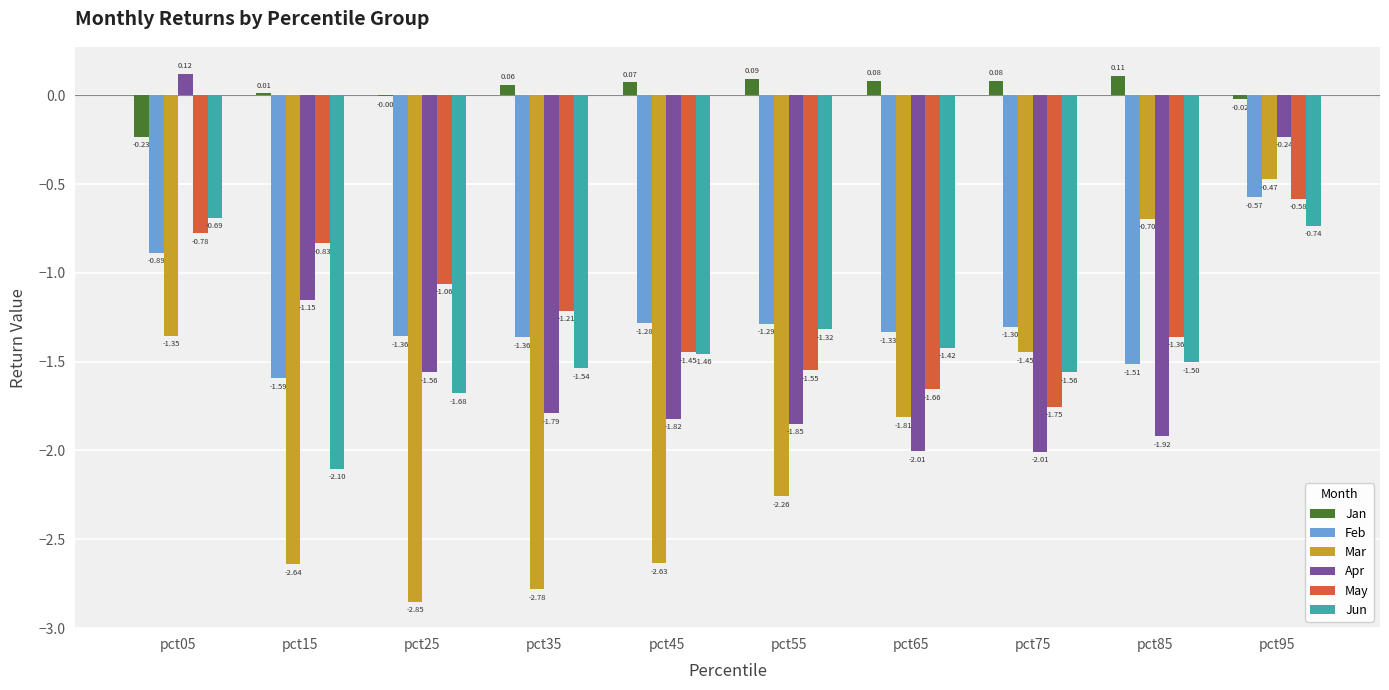

Is the value of Apr at pct35 greater than the value of Mar at pct85?

No